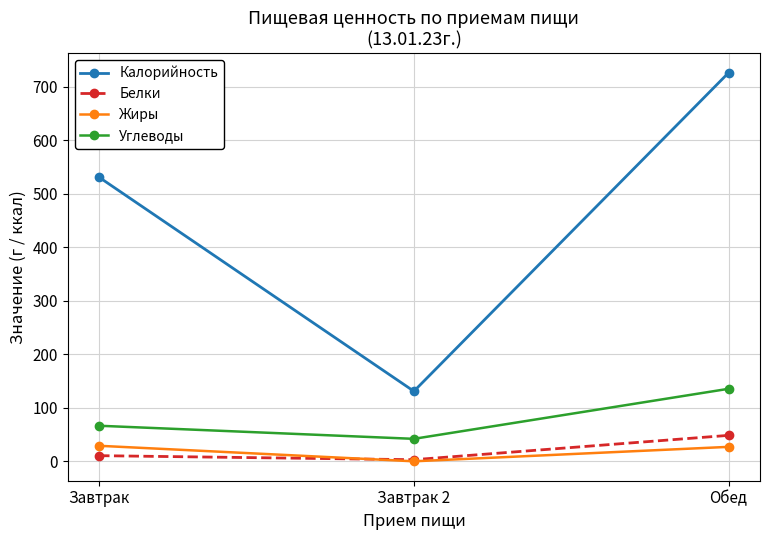

Is this an area chart (filled region under the line)?

No